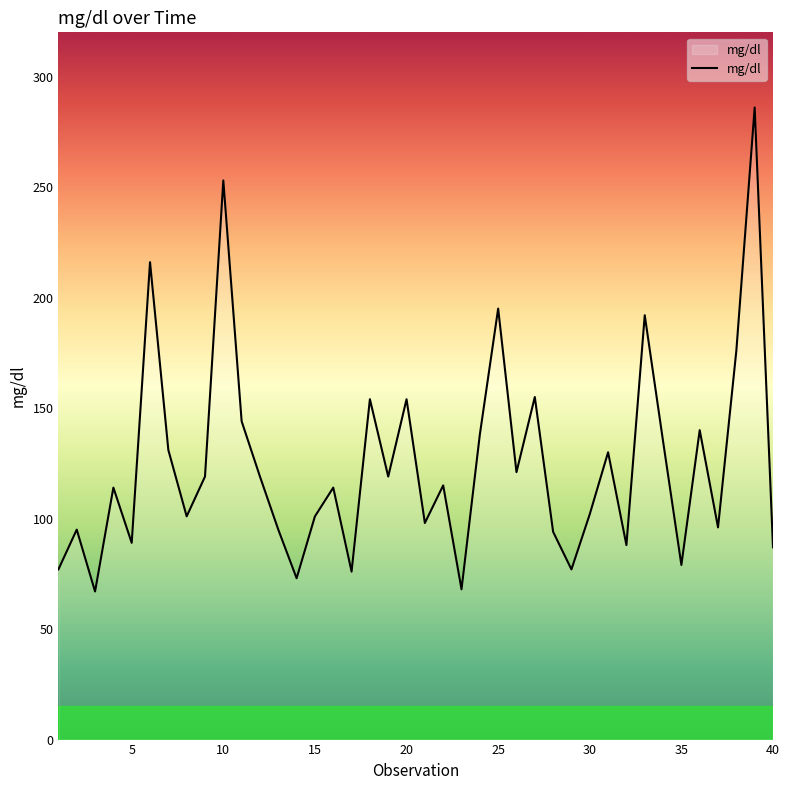

What is the smallest value displayed?

67